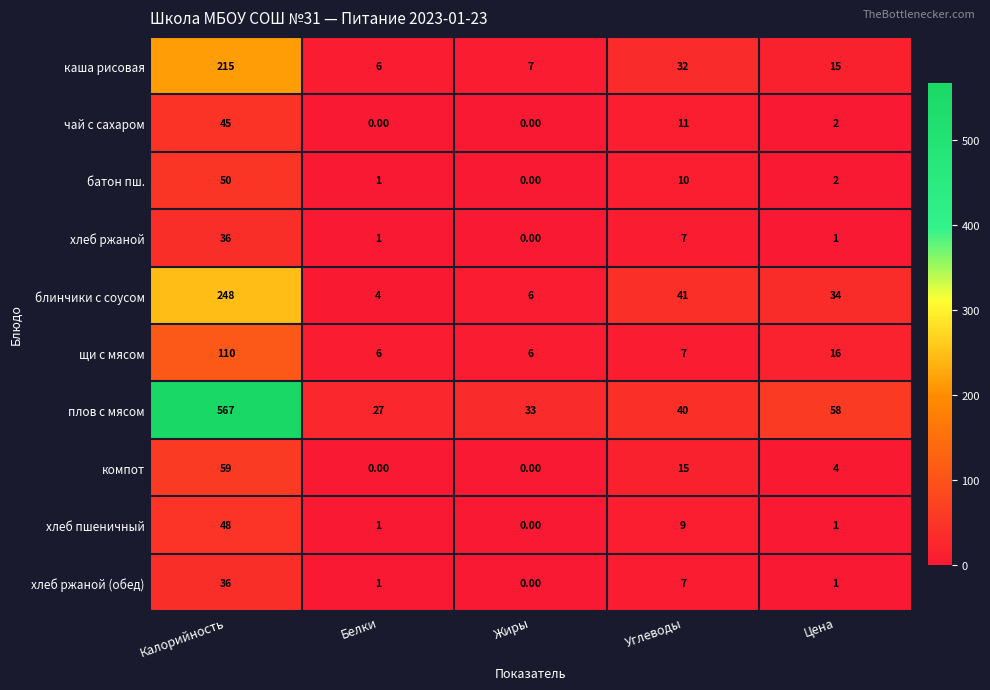

At which category is the sum across all series the highest?

Калорийность